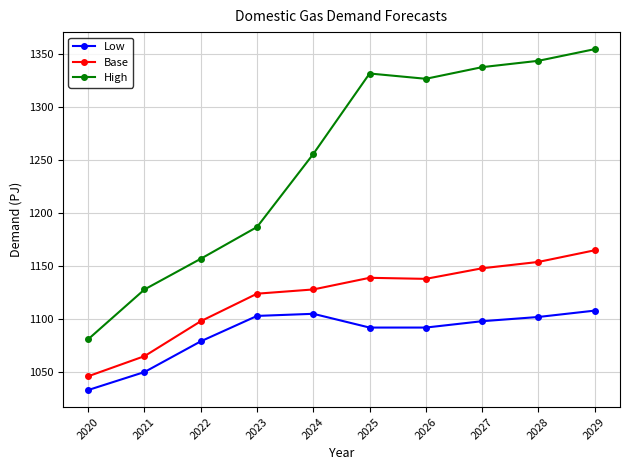

What is the difference between the Low values at 2020 and 2026?

59